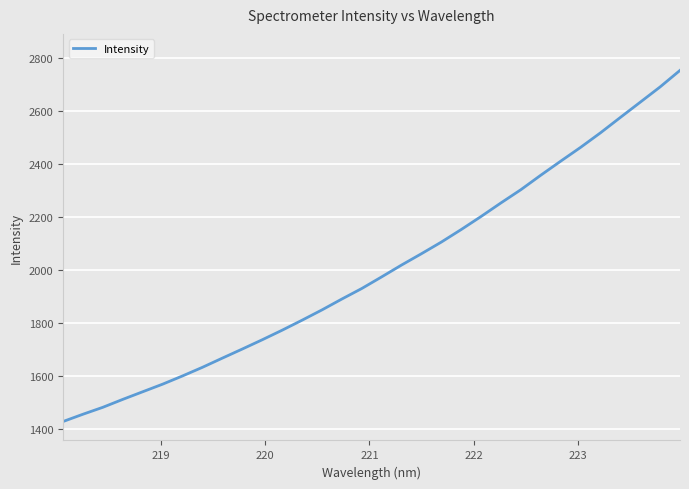

Count the number of data series in this chart.

1